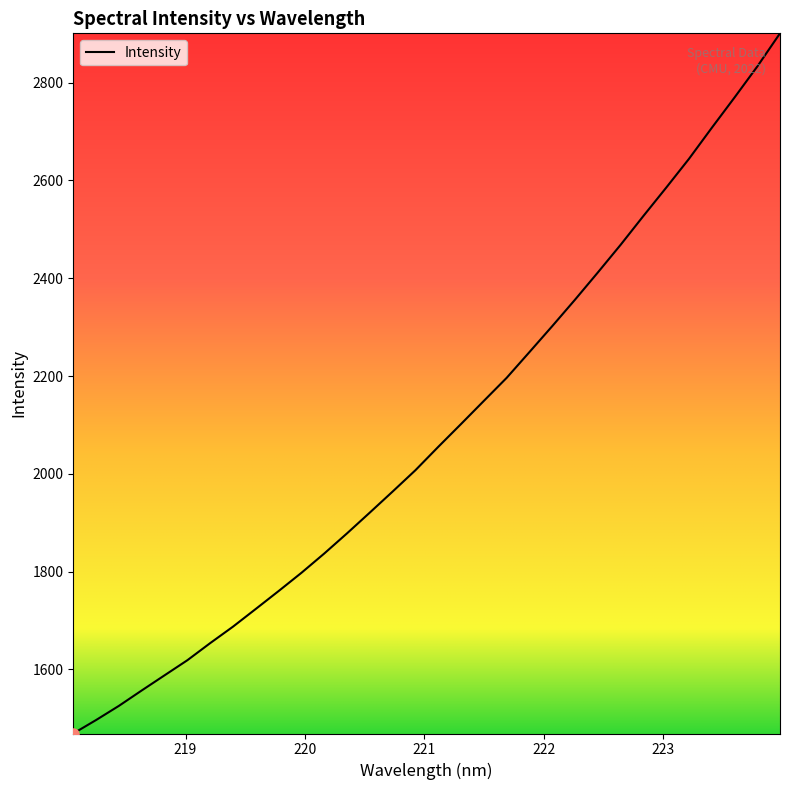

What is the minimum value shown in the chart?

1469.1